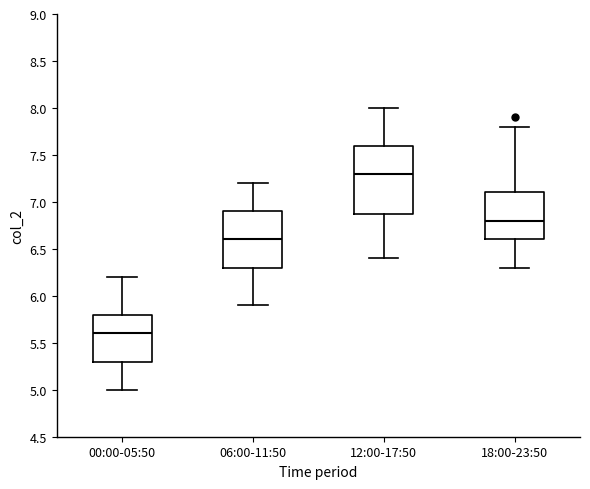

Where does the upper whisker of the box for 00:00-05:50 end on the y-axis? The values are not printed on the chart, so give them approximately, as read against the axis.

6.2